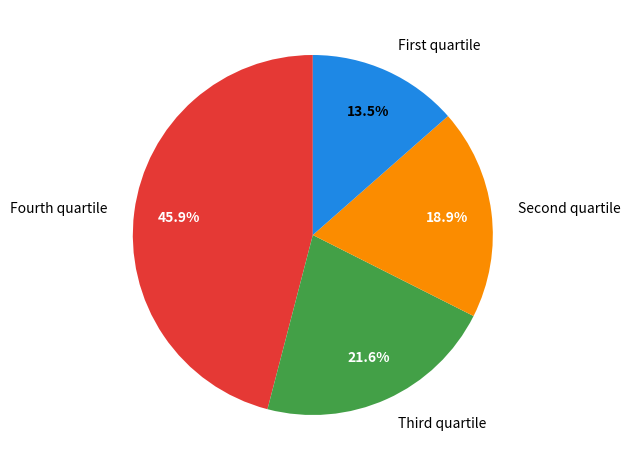

Does any single category account for the majority?

No